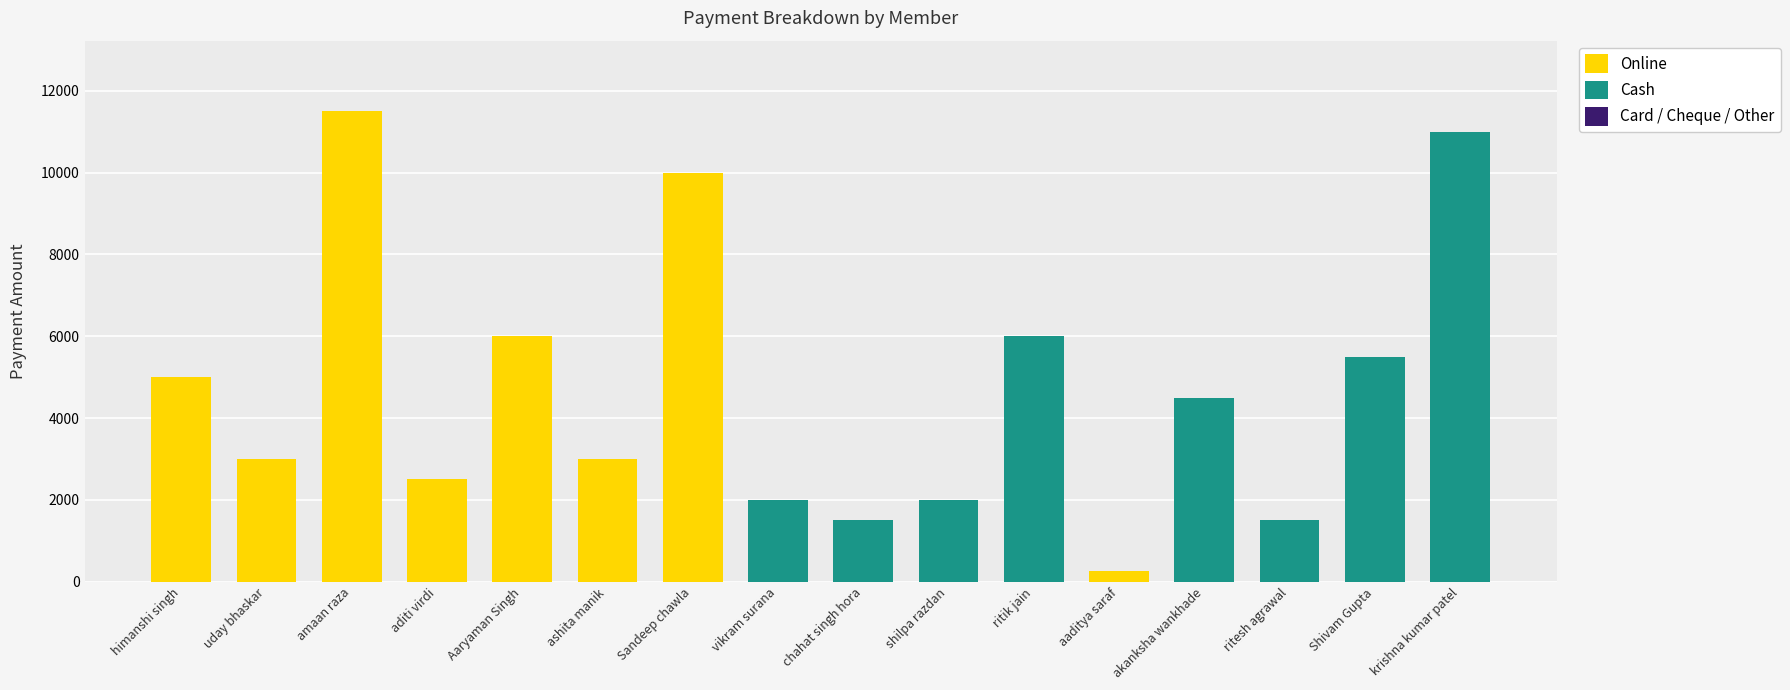

What is the total value across all series at ritik jain?

6000